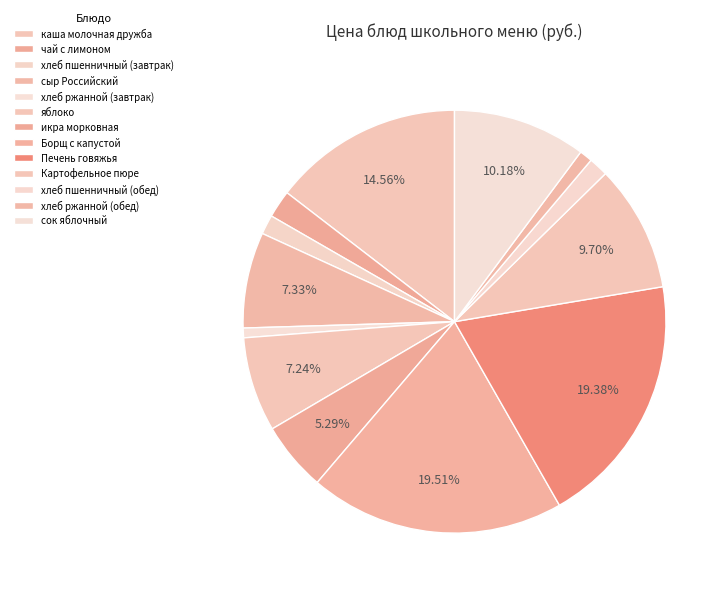

Count the number of slices in the pie.

13